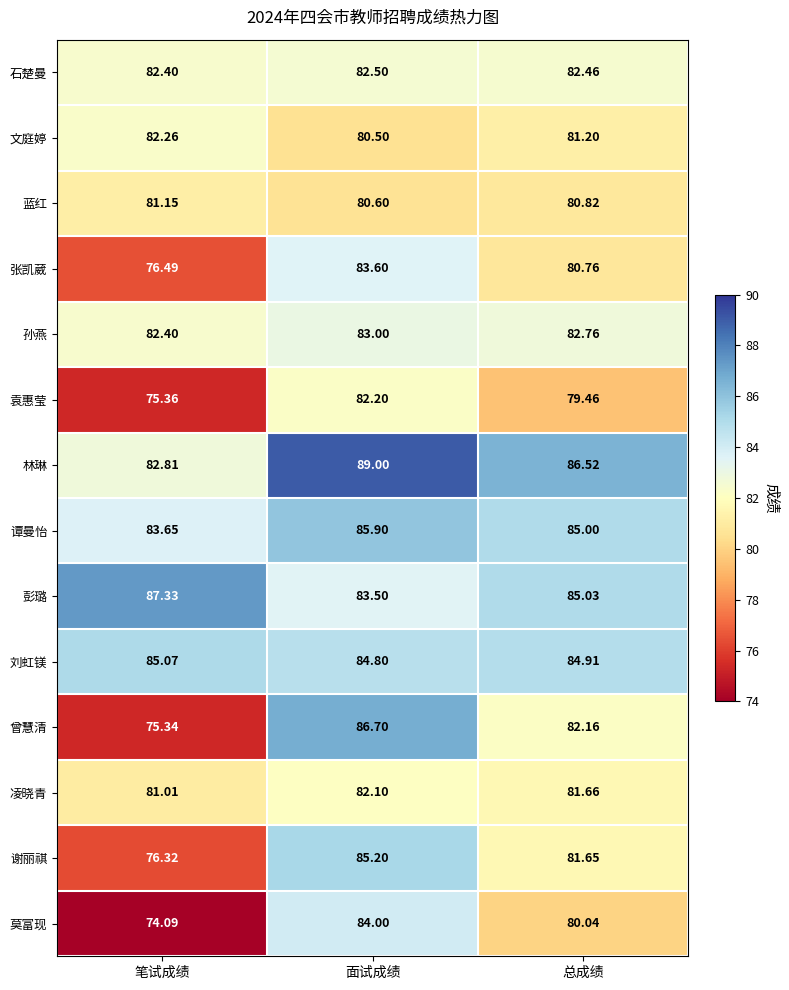

Where is 林琳 nearest to the value 85?

总成绩